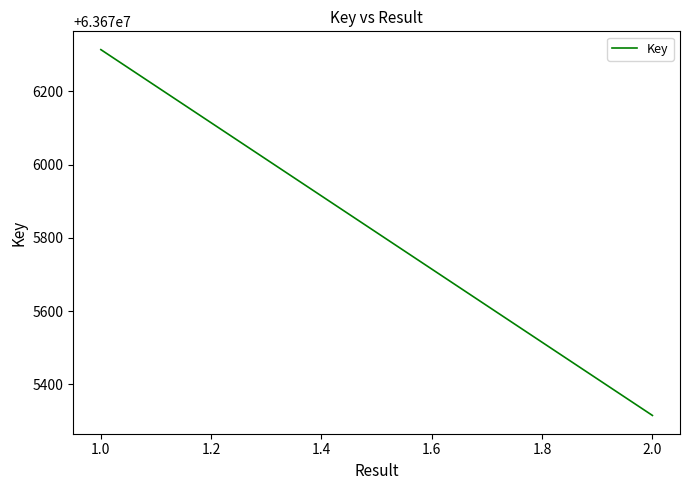

Approximately how many times larger is the value at 1.0 compared to 1.0?

1.0